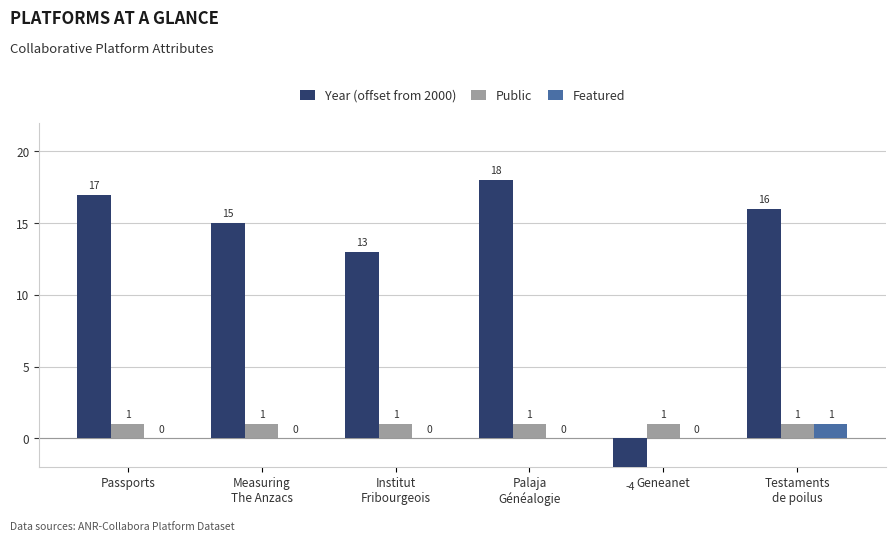

At which label is Featured closest to 0?

Passports